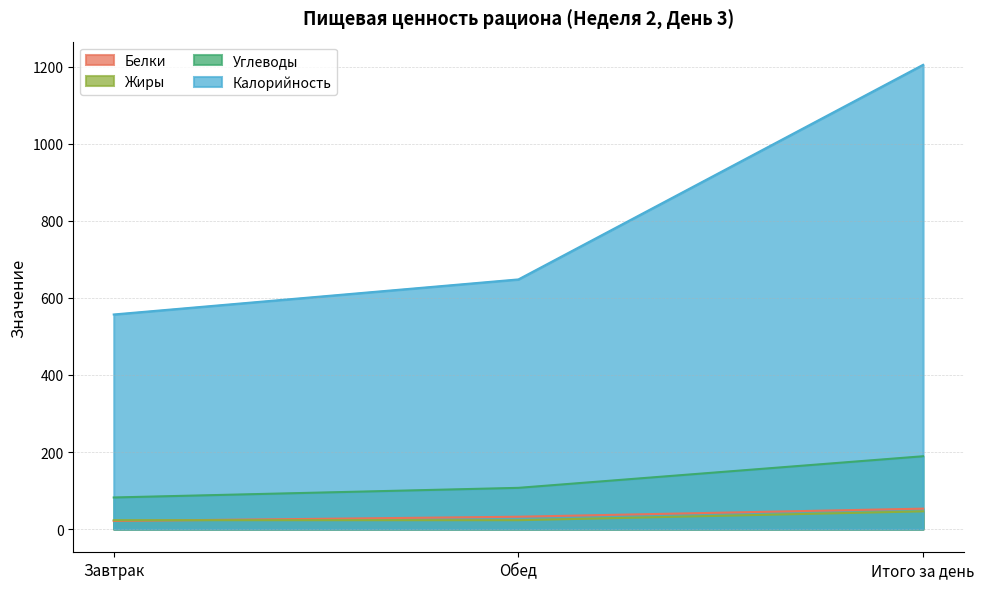

What is the sum of all Углеводы values?

378